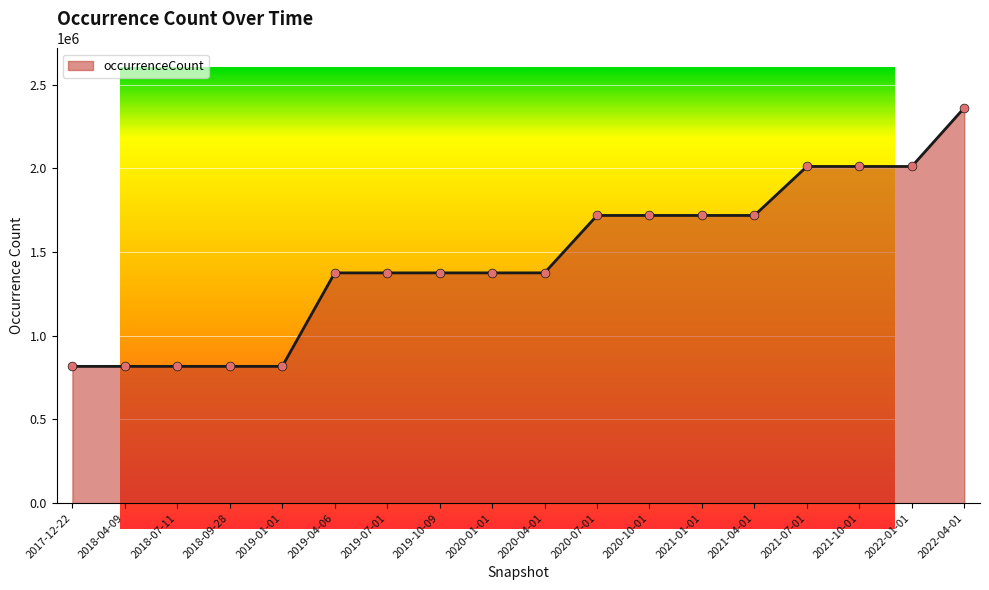

What is the change in value from 2021-01-01 to 2021-10-01?

+292679